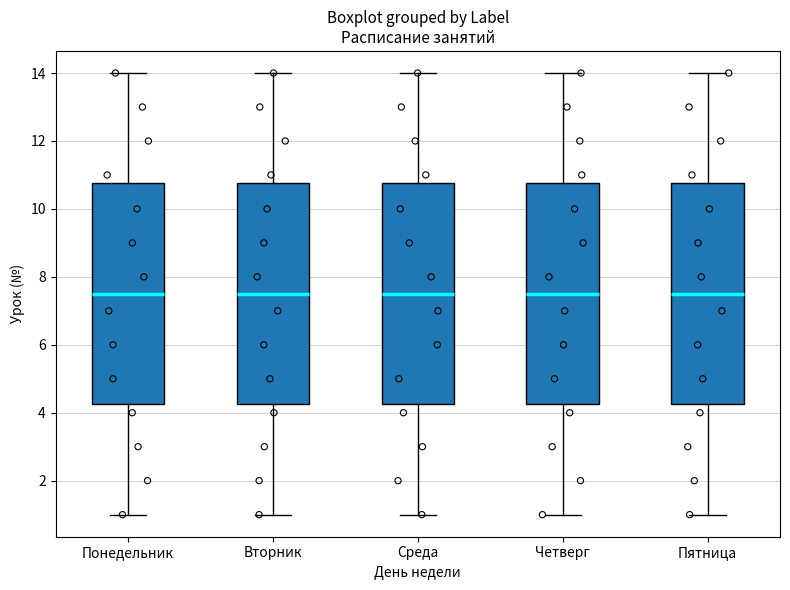

Reading left to right, read every box against the y-axis: the position of its median line, the range the box covers, and the ends of its whiskers. The values are not printed on the chart, so give them approximately, as read against the axis.

Понедельник: median 7.6, box 4.2 to 10.8, whiskers 1.0 to 14.0
Вторник: median 7.6, box 4.2 to 10.8, whiskers 1.0 to 14.0
Среда: median 7.6, box 4.2 to 10.8, whiskers 1.0 to 14.0
Четверг: median 7.6, box 4.2 to 10.8, whiskers 1.0 to 14.0
Пятница: median 7.6, box 4.2 to 10.8, whiskers 1.0 to 14.0